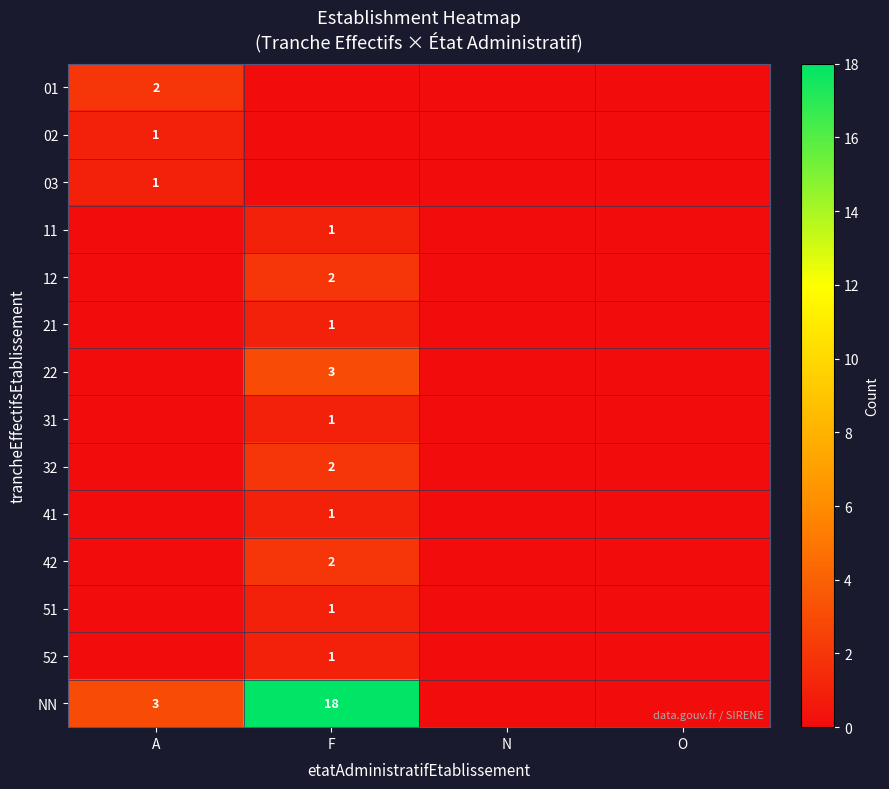

What is the total value across all series at F?

33